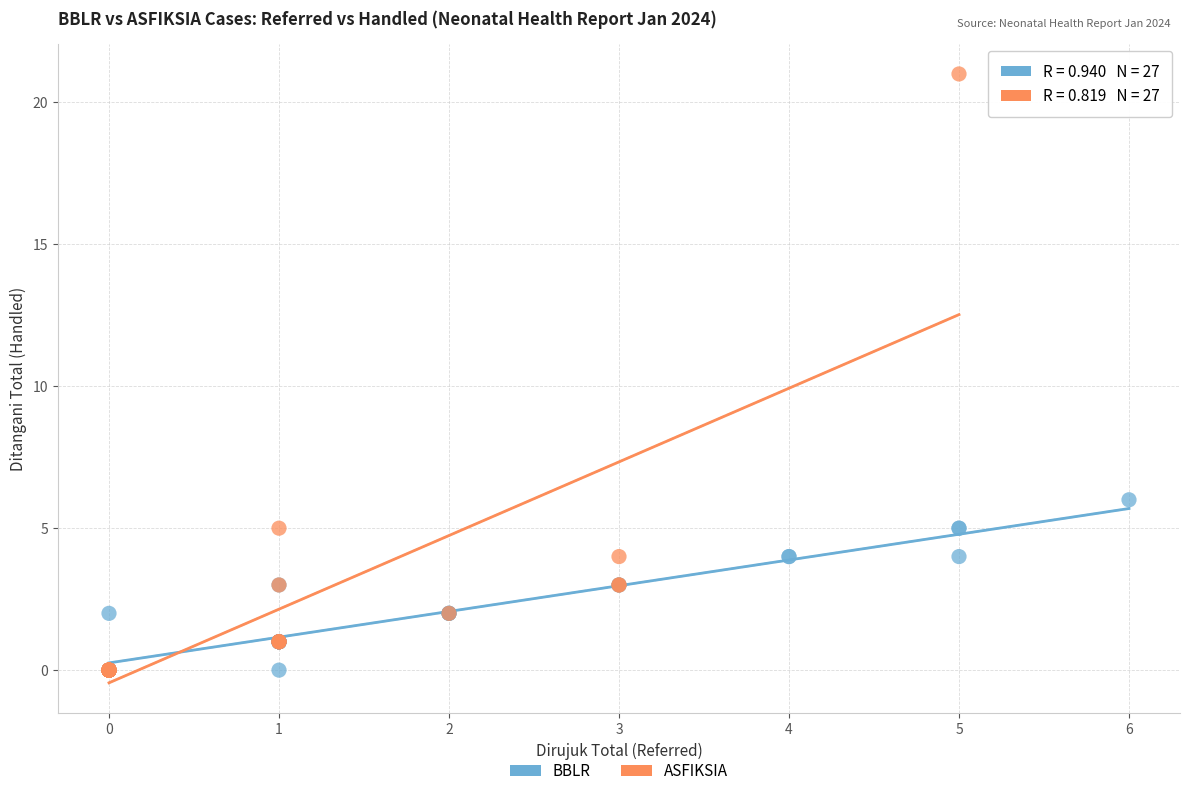

Which series has the widest spread of Y values?

ASFIKSIA